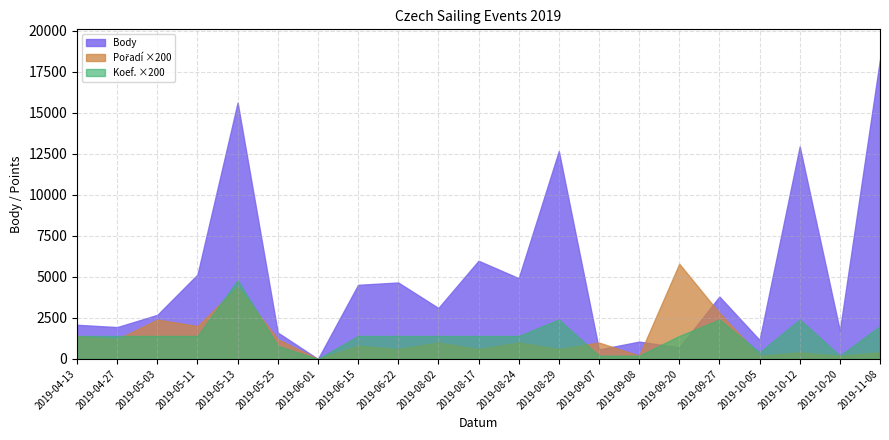

How many series are shown in this chart?

3